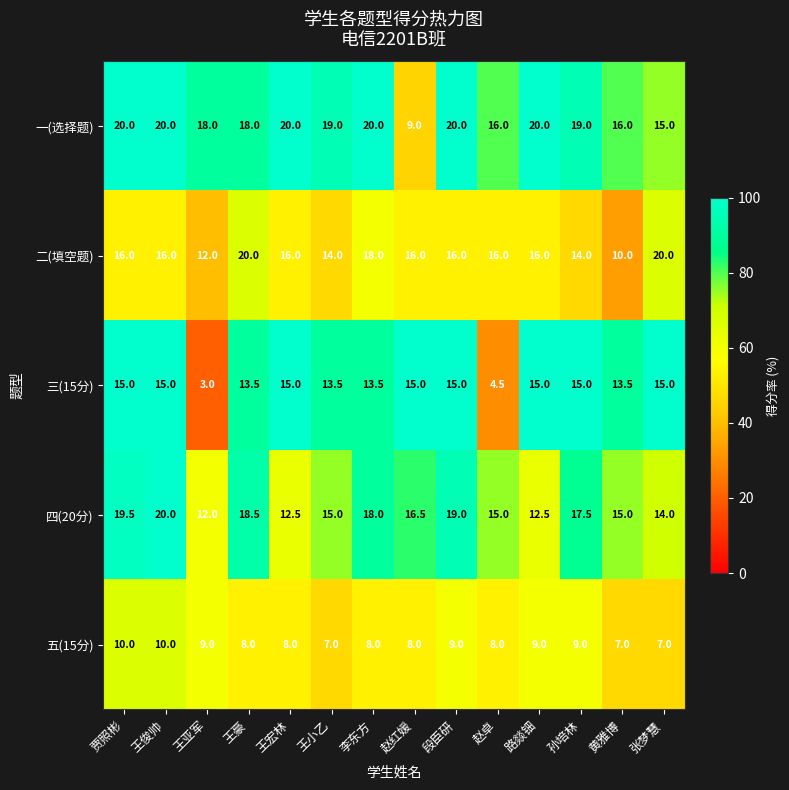

What is the sum of the 五(15分) values at 李东方 and 路燚钿?

17.0